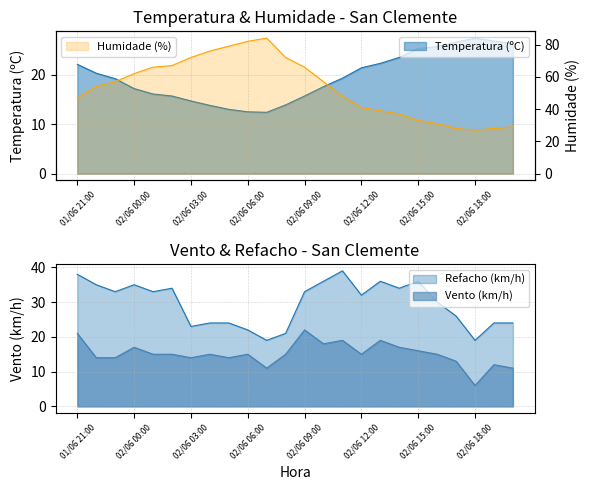

The Temperatura (ºC) series shows 19.2 at 01/06 23:00. True or false?

True